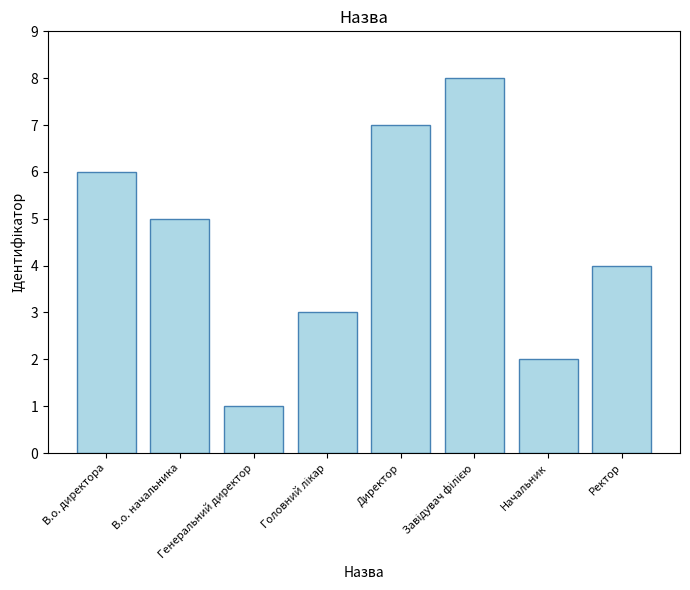

The value at Начальник is 0. True or false?

False